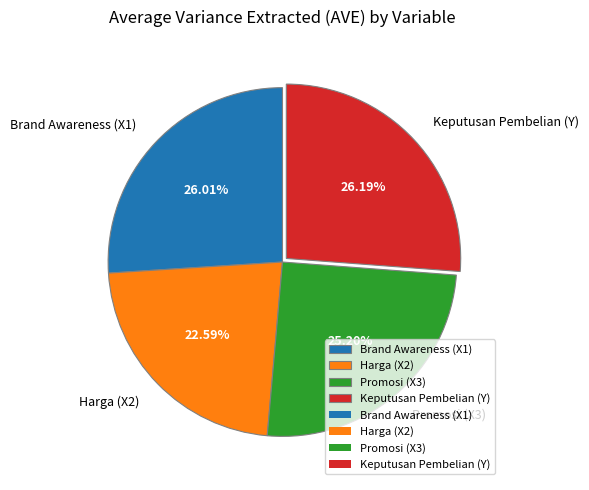

What is the smallest slice in the pie chart?

Harga (X2)